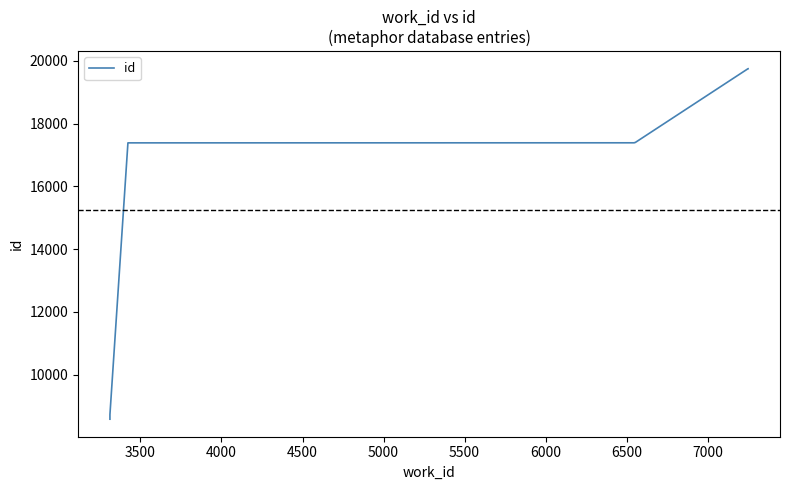

True or false: the data has more than 1 interior local peaks.

False